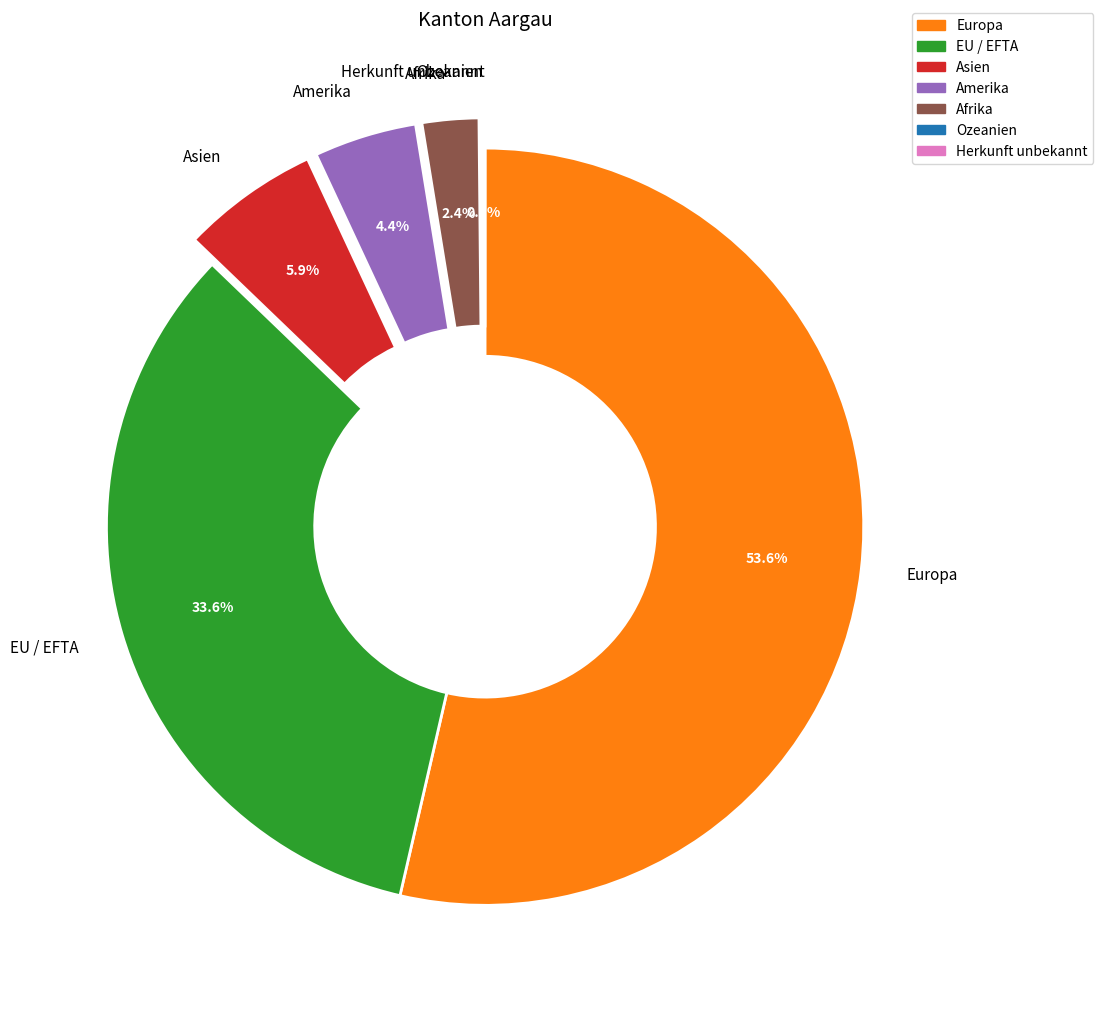

To the nearest percent, what is the average slice percentage?

14%